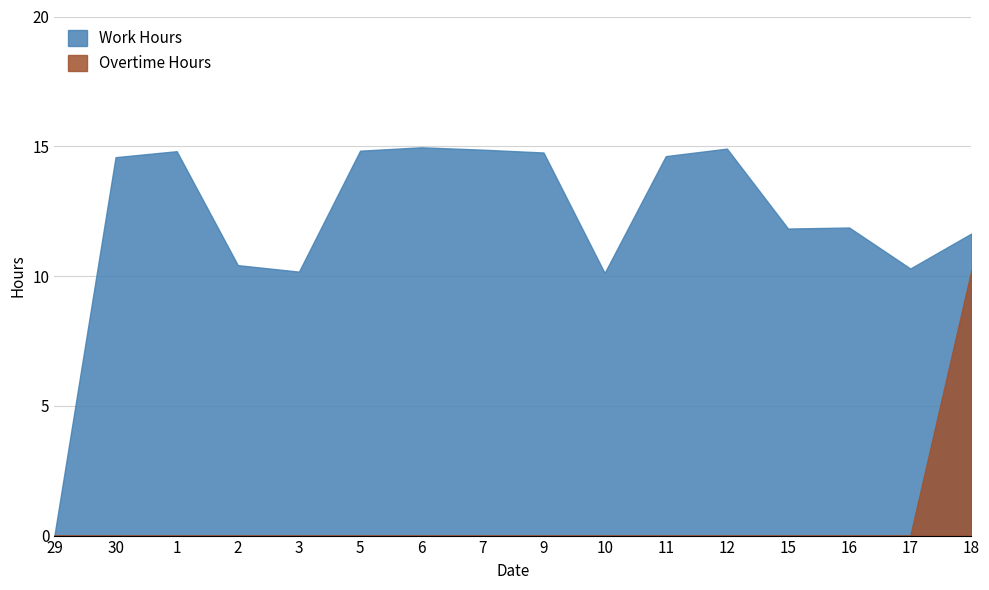

At which label does Work Hours reach its minimum?

29